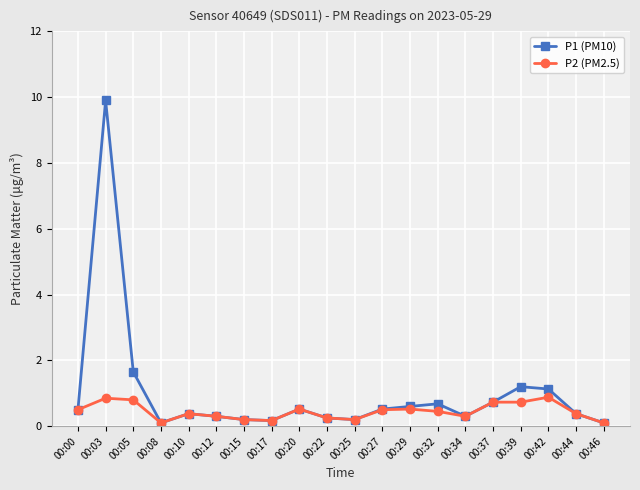

Which series has the largest total across all categories?

P1 (PM10)